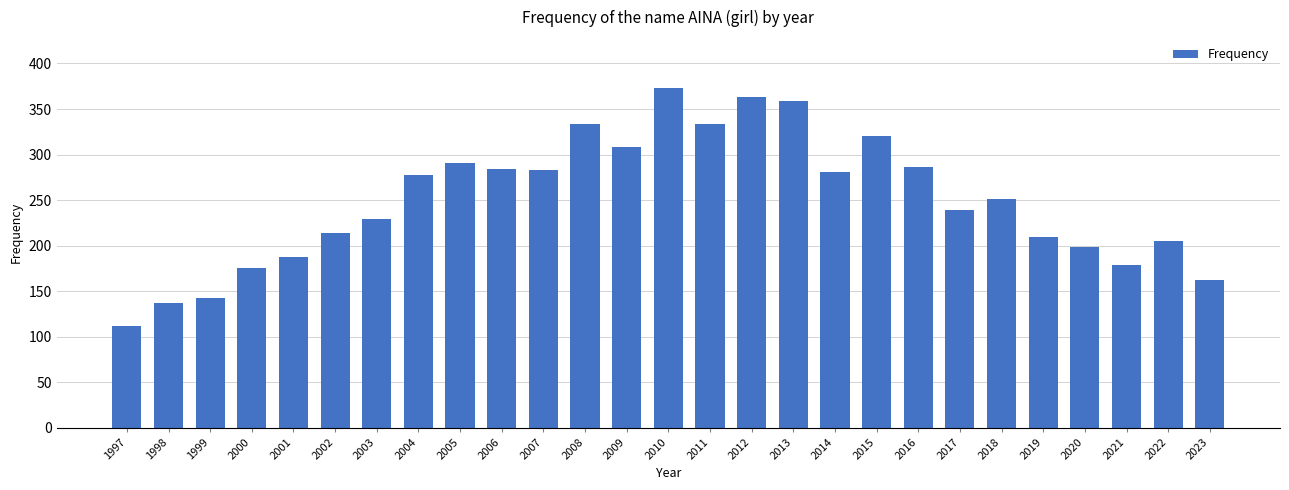

What is the average value?

249